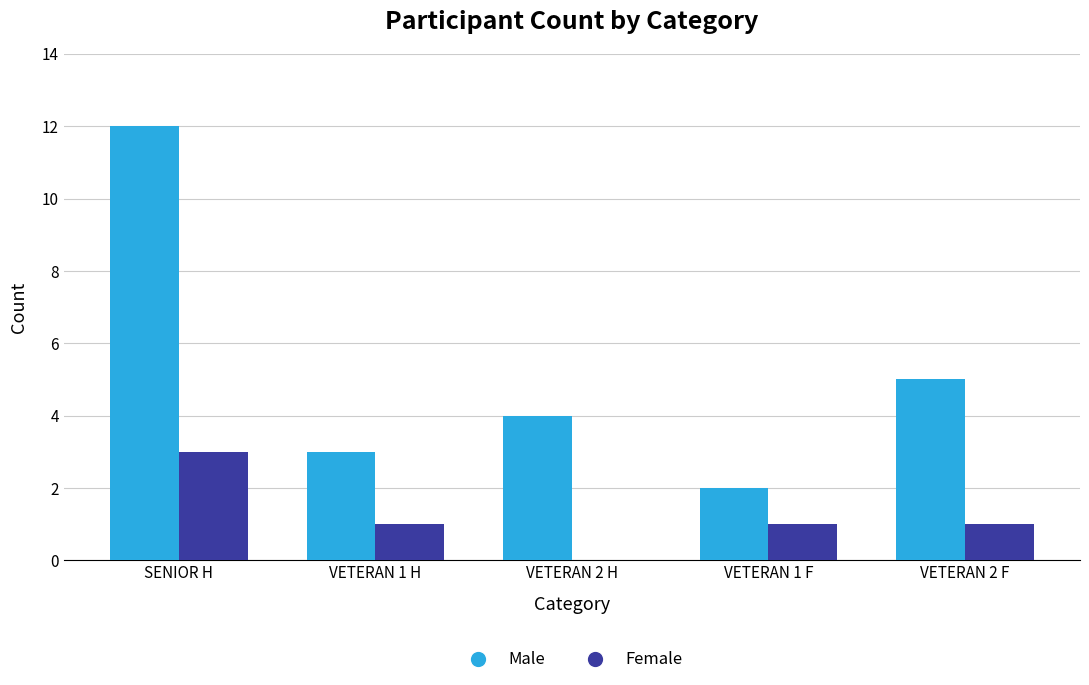

At which label is Male closest to 7?

VETERAN 2 F